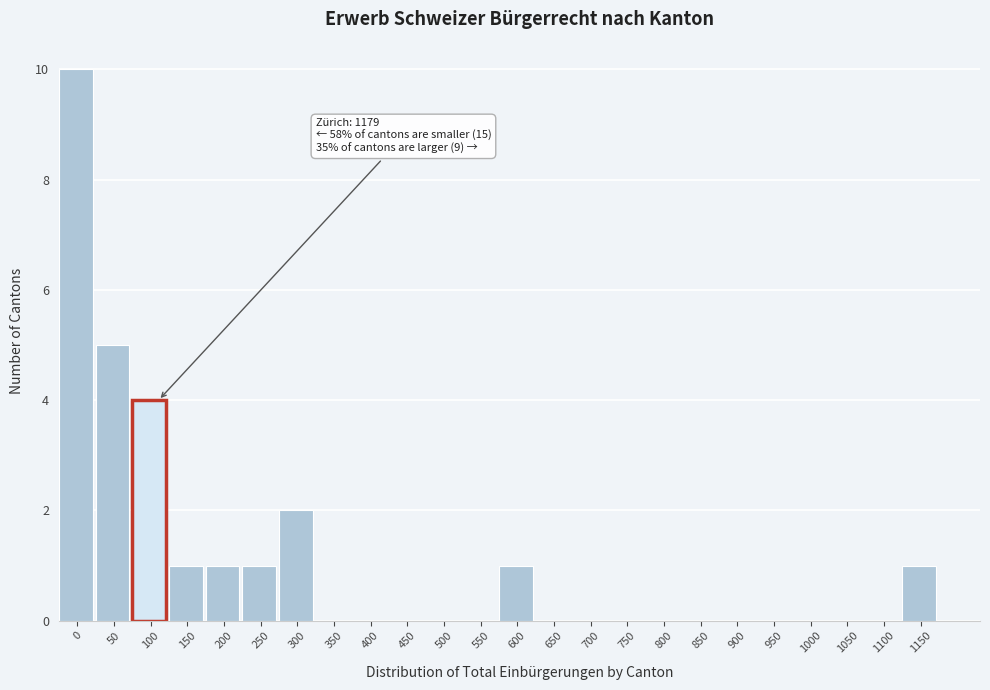

Reading left to right, list all the values displayed in this chart.

0=10	50=5	100=4	150=1	200=1	250=1	300=2	350=0	400=0	450=0	500=0	550=0	600=1	650=0	700=0	750=0	800=0	850=0	900=0	950=0	1000=0	1050=0	1100=0	1150=1